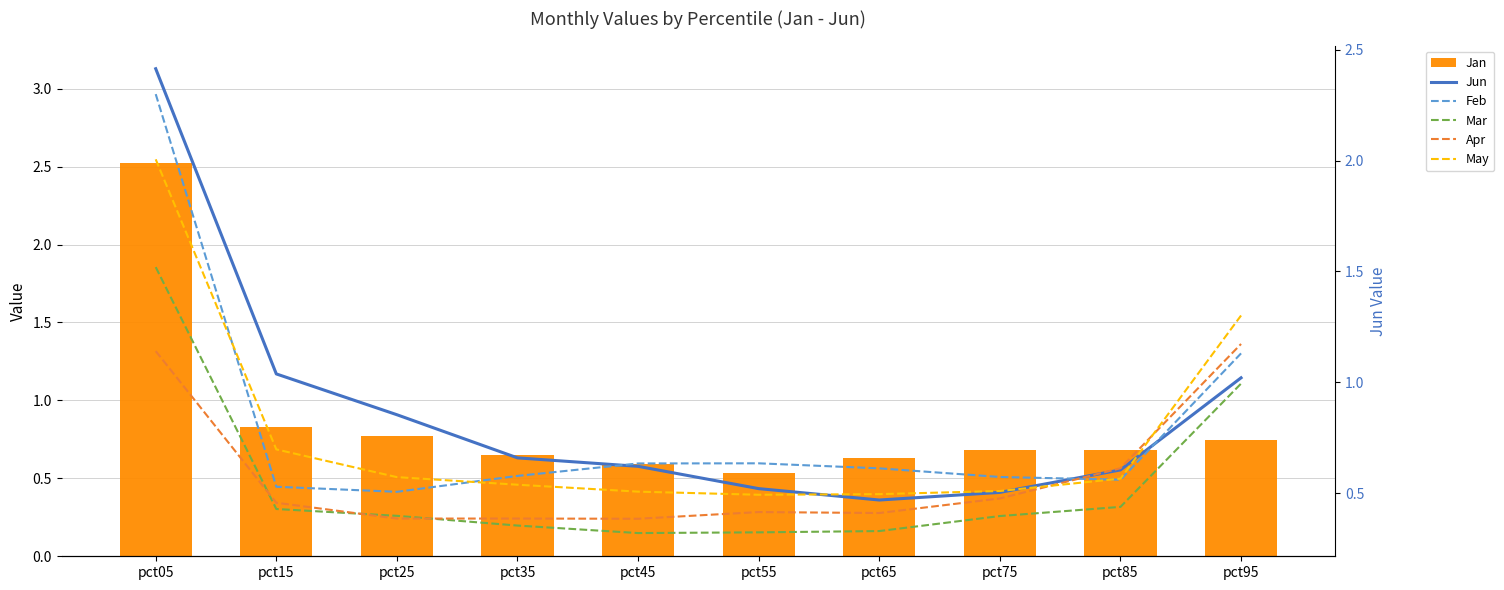

At which label does May reach its peak?

pct05